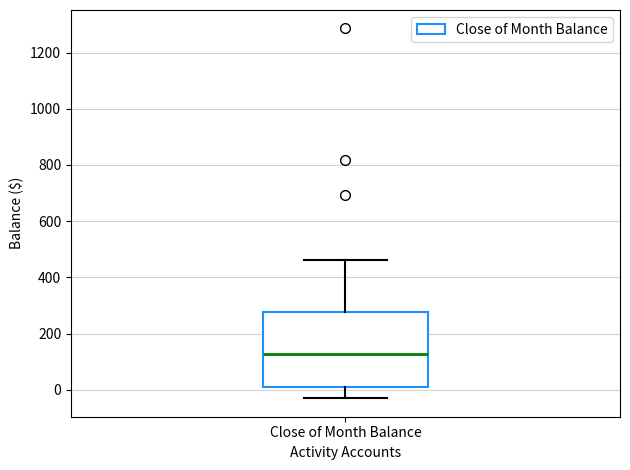

Where does the lower whisker of the box for Close of Month Balance end on the y-axis? The values are not printed on the chart, so give them approximately, as read against the axis.

-40